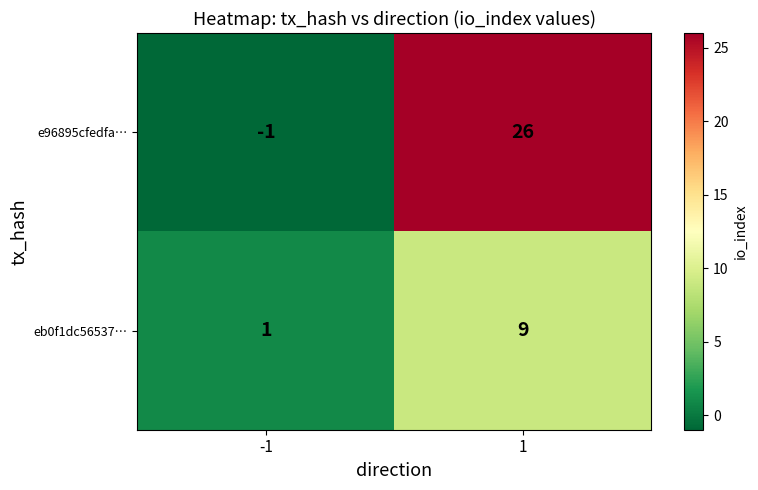

List the series in order of their peak value, lowest first.

eb0f1dc56537…, e96895cfedfa…